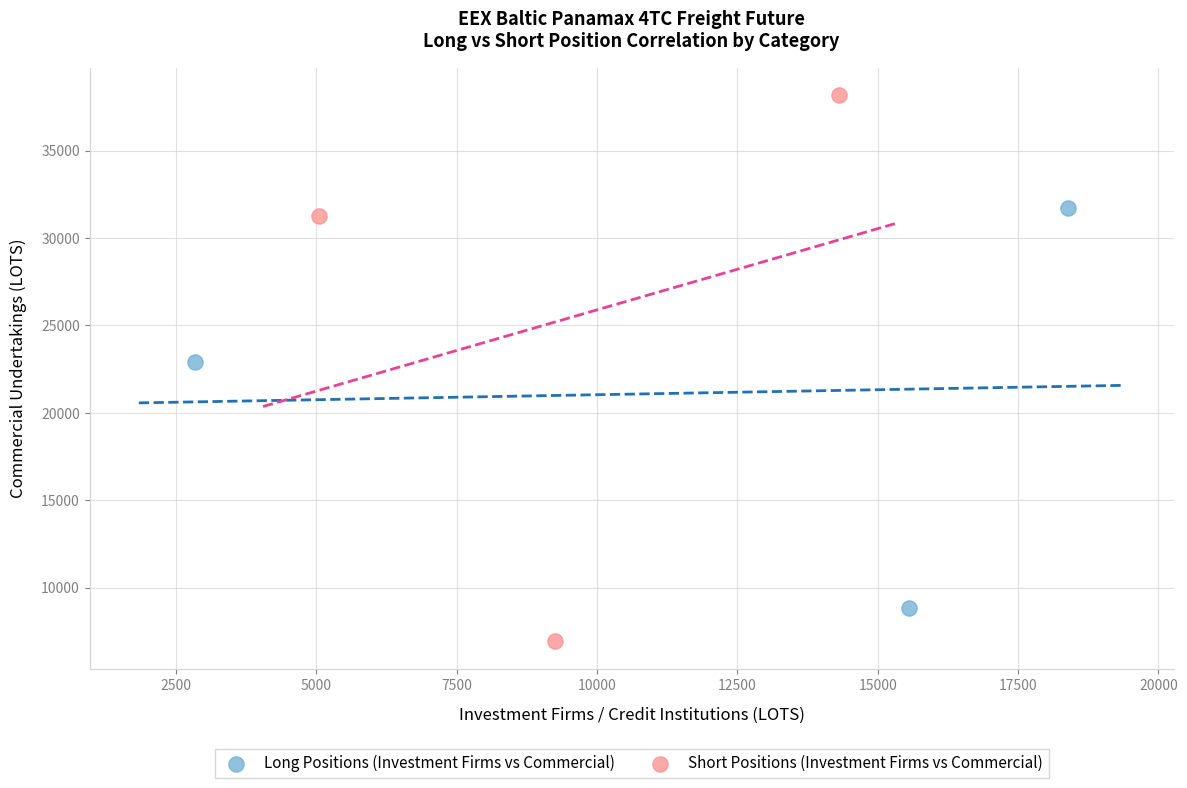

What are all the series names shown in the legend?

Long Positions (Investment Firms vs Commercial), Short Positions (Investment Firms vs Commercial)